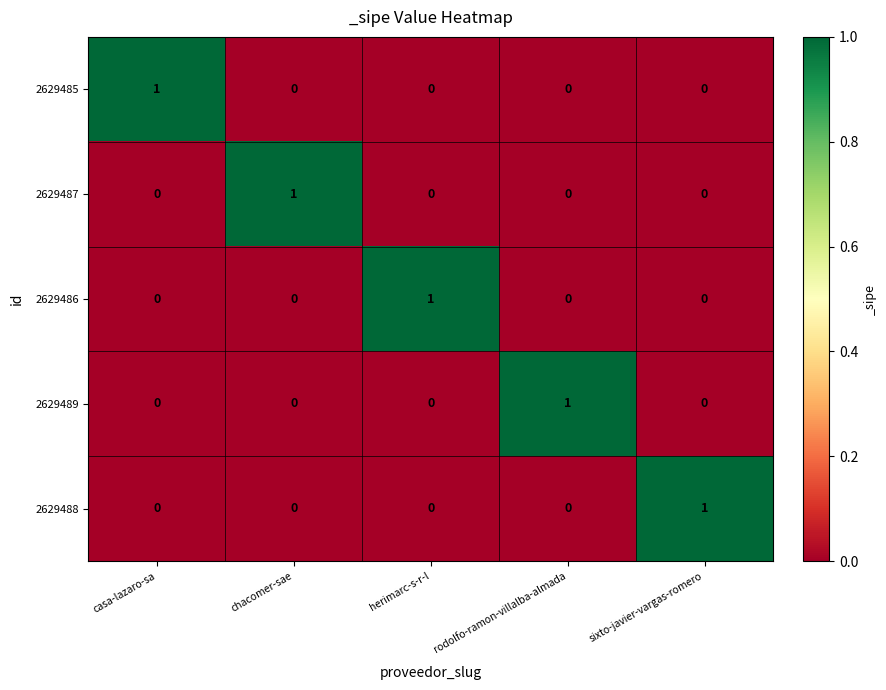

How many values in the 2629487 series exceed 0?

1